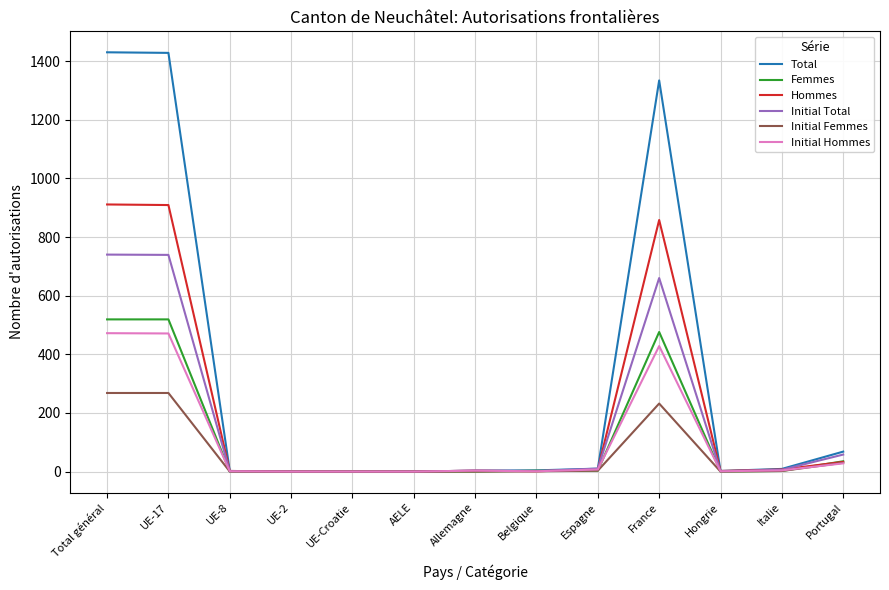

At how many categories does at least one series exceed 120?

3